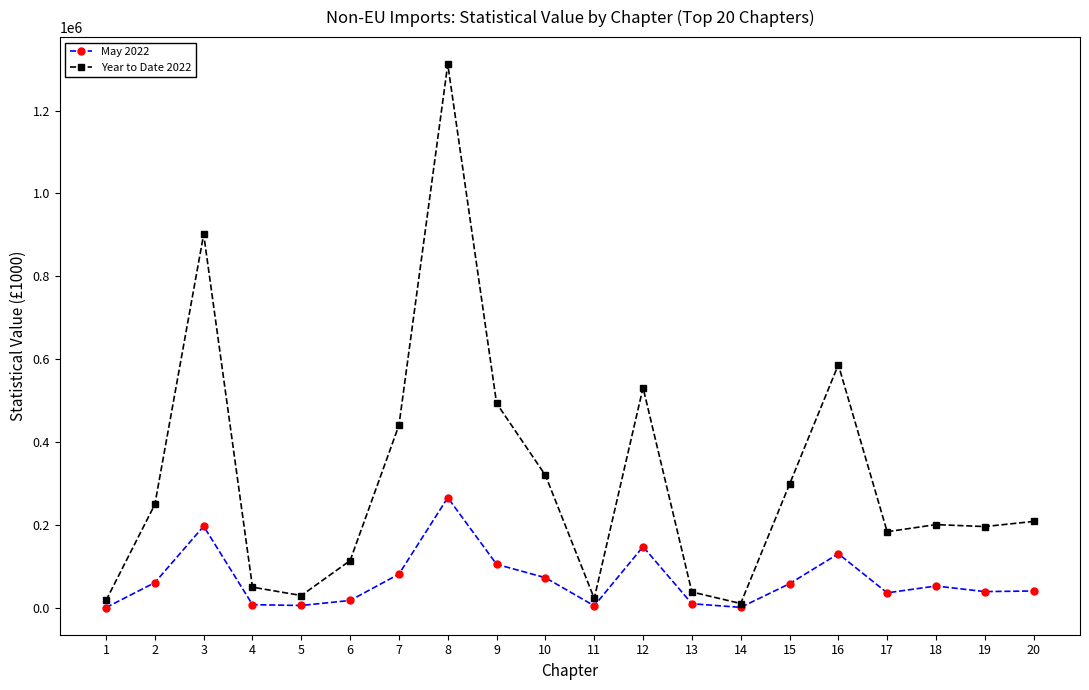

How many series are shown in this chart?

2